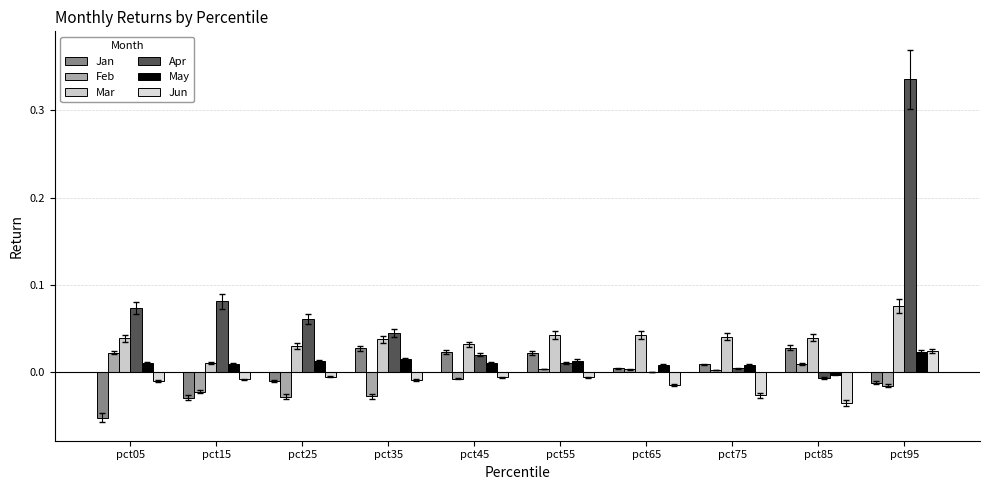

How many categories are shown in the chart?

10